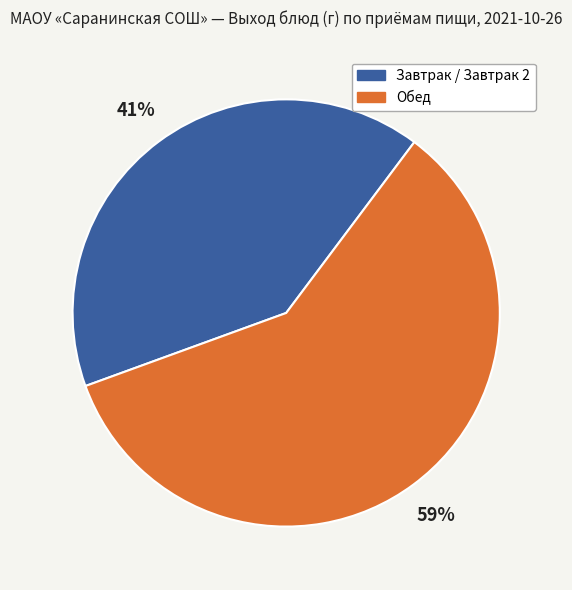

To the nearest percent, what is the difference between the largest and smallest slice percentages?

18%